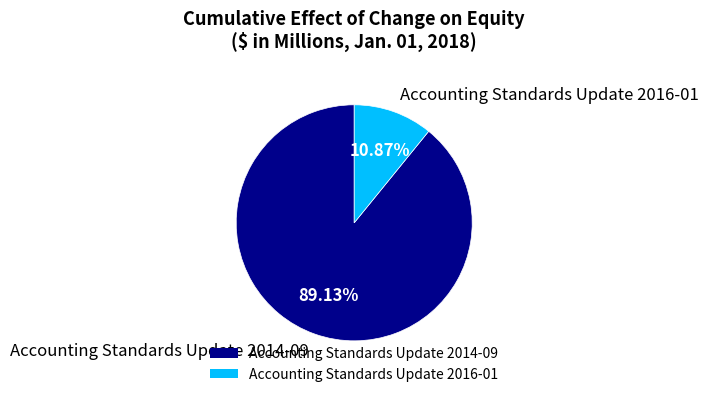

To the nearest percent, what portion does Accounting Standards Update 2016-01 represent?

11%